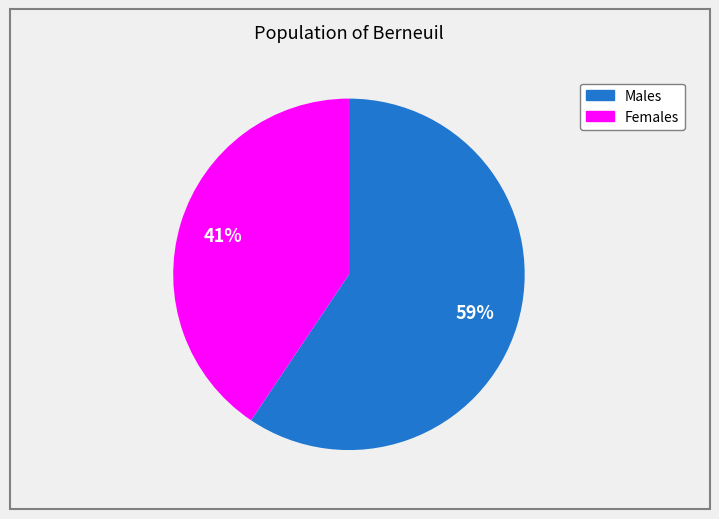

Is there any slice that represents more than half of the pie?

Yes